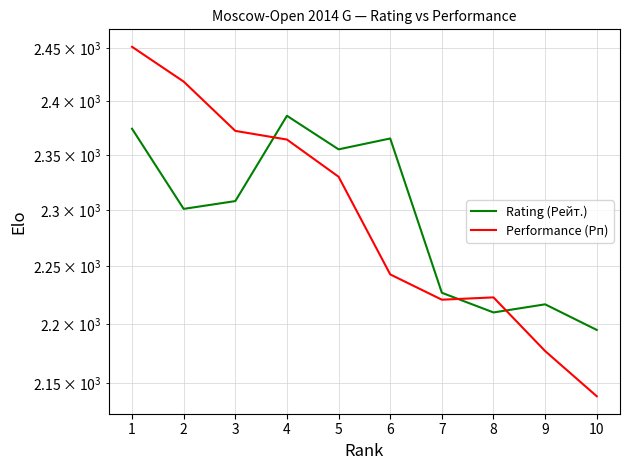

How many categories are shown in the chart?

10